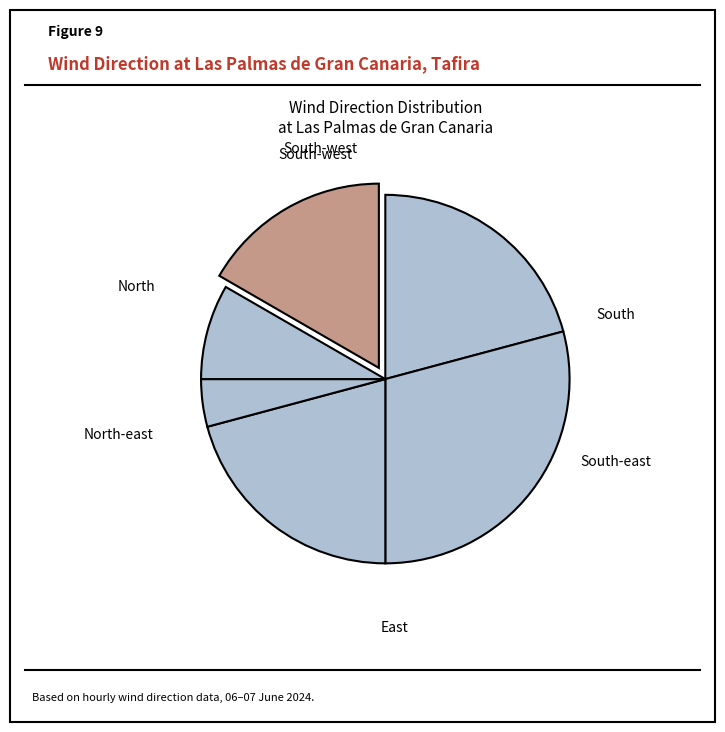

How many segments does this pie chart have?

6